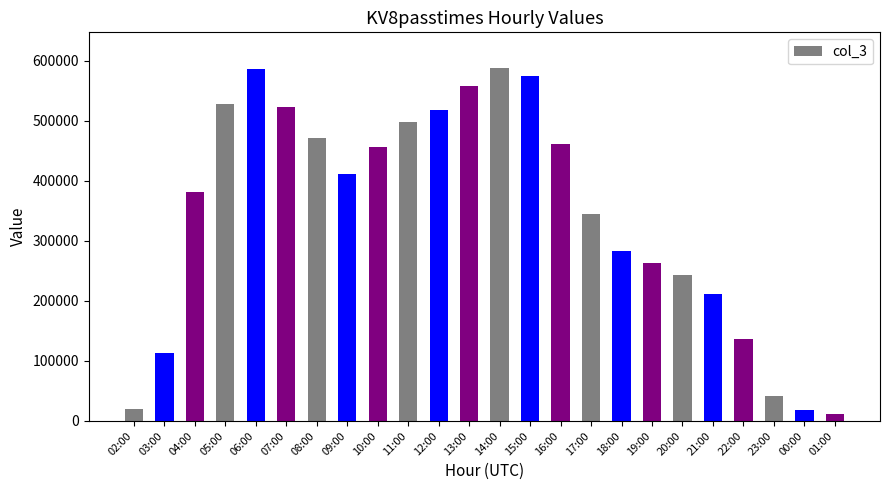

What is the minimum value shown in the chart?

11761